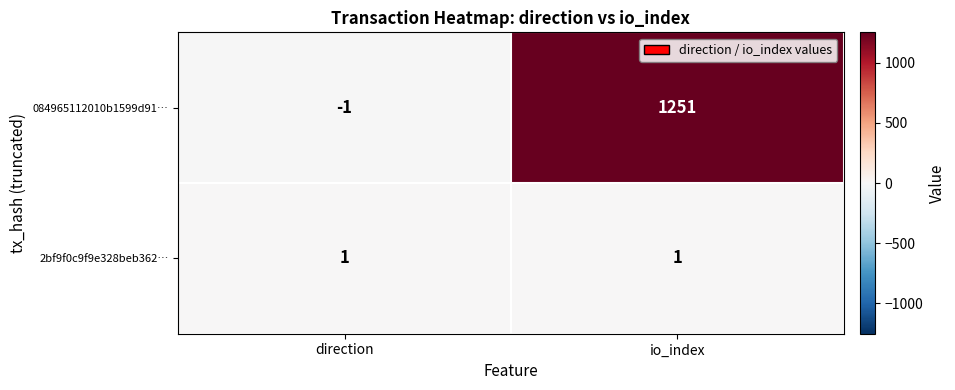

The value of 084965112010b1599d91… at direction is -1. True or false?

True